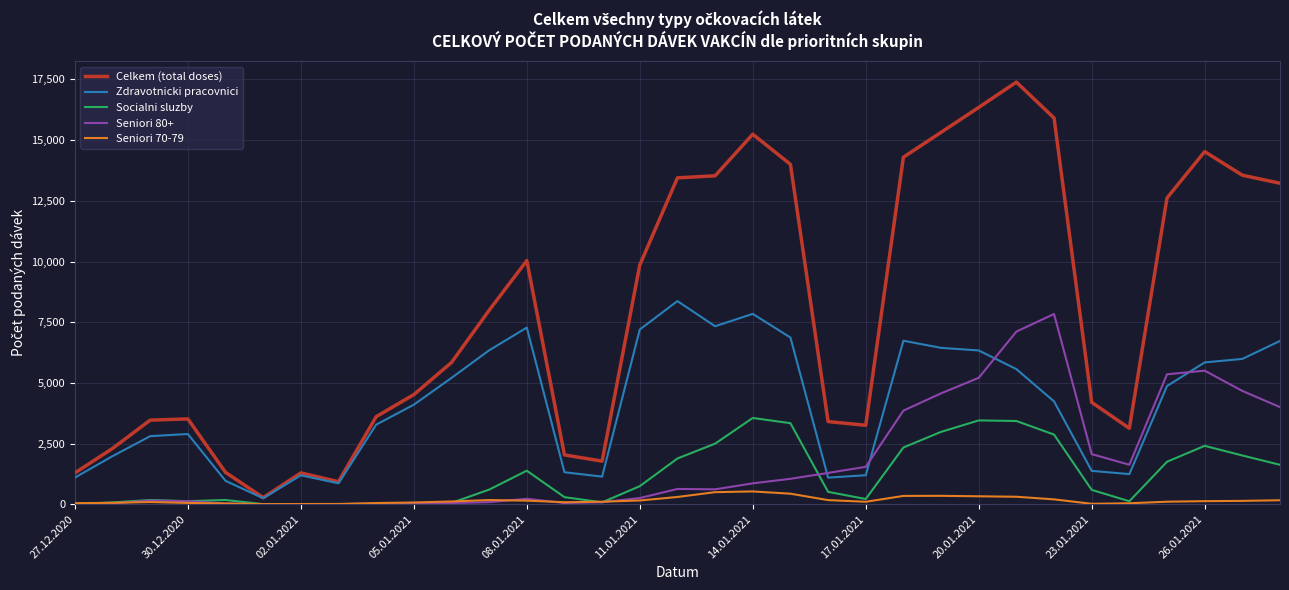

How many lines are shown in the chart?

5